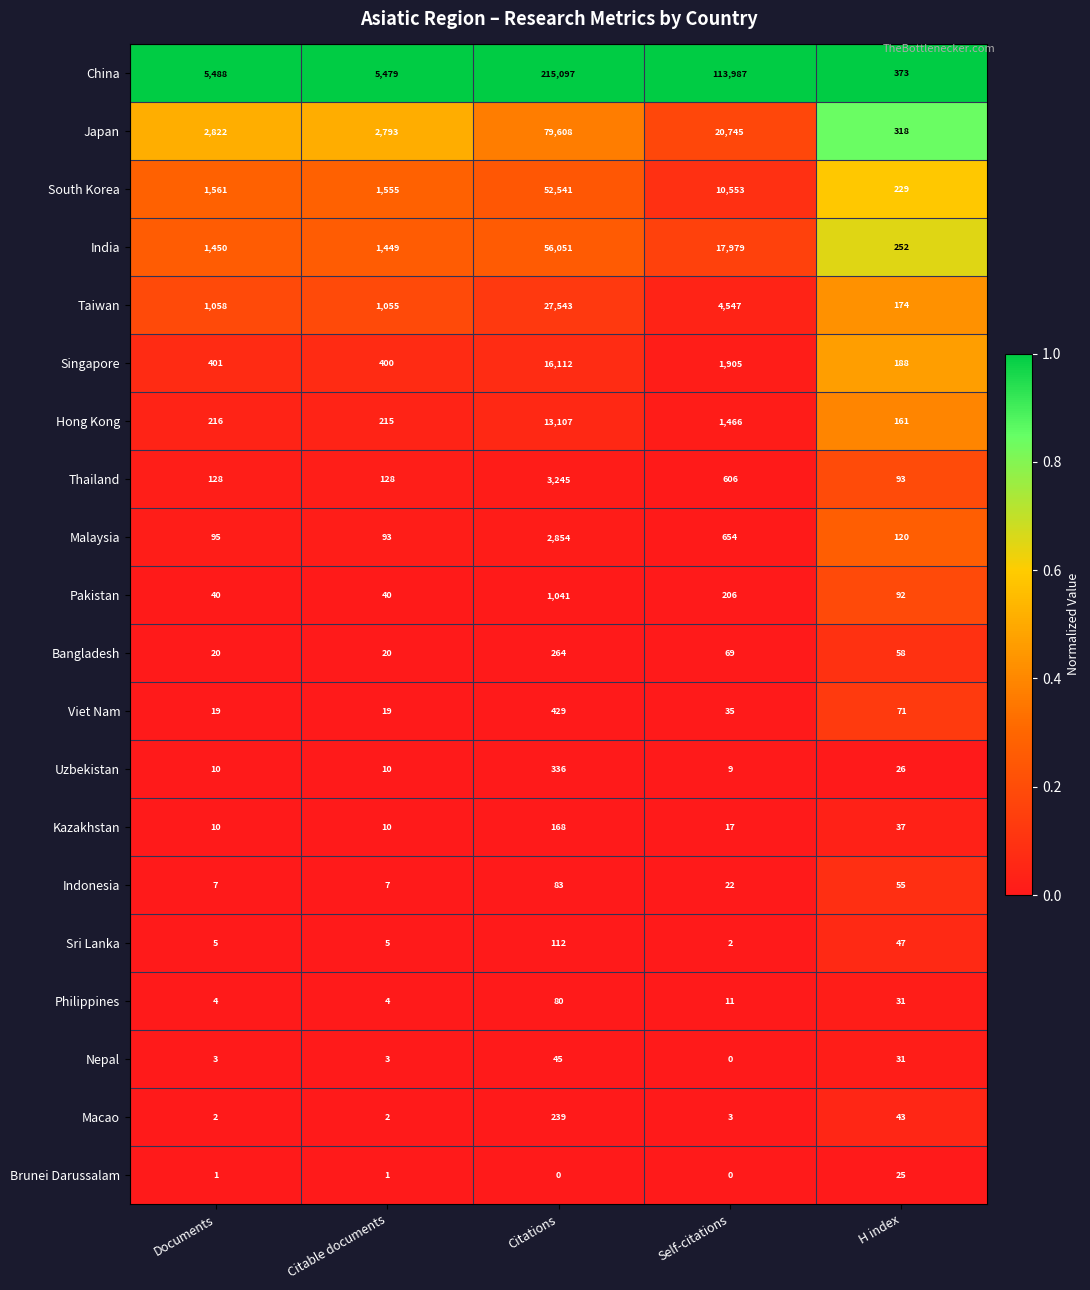

True or false: Viet Nam has a value of 251 at Citations.

False